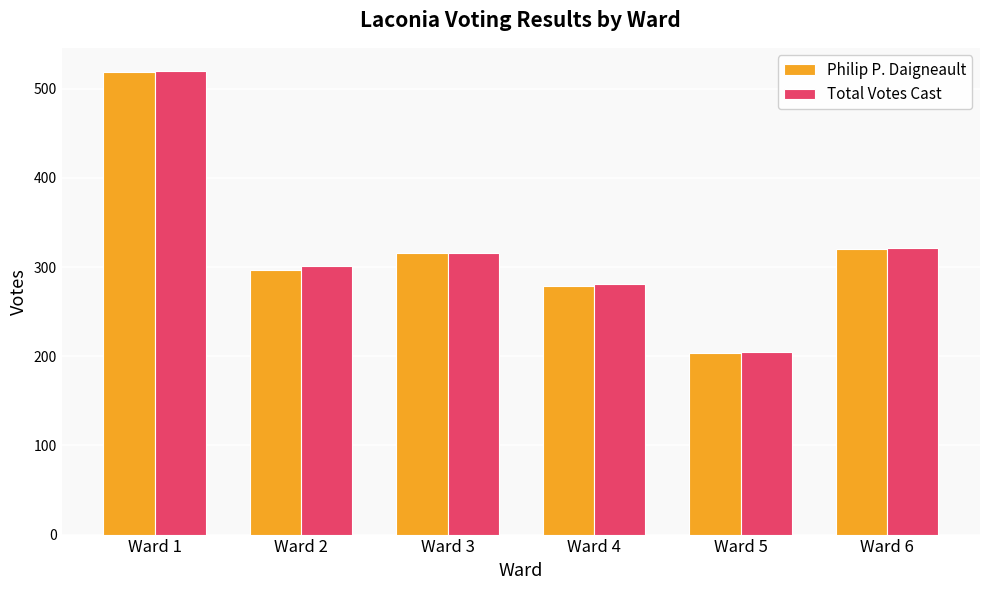

Where does the Philip P. Daigneault series first go above 316?

Ward 1